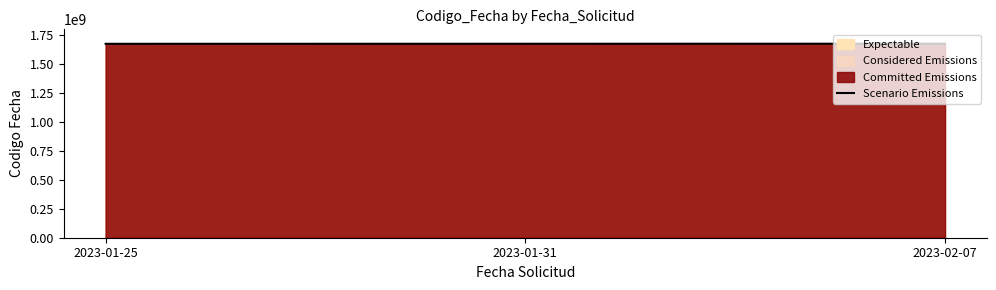

What is the difference between the values at 2023-01-25 and 2023-02-07?

870423